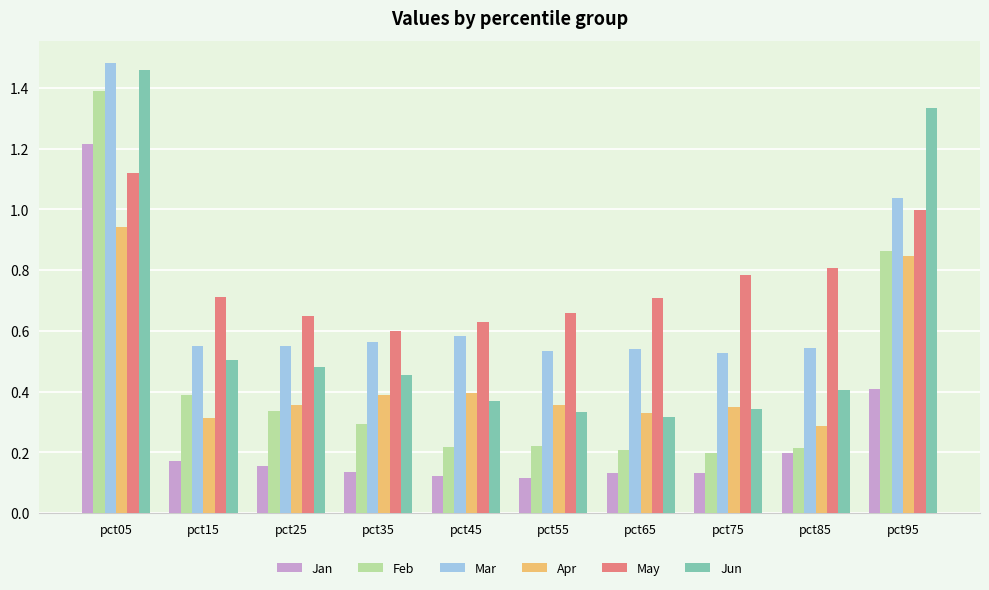

Between pct25 and pct95, which series saw the biggest shift?

Jun